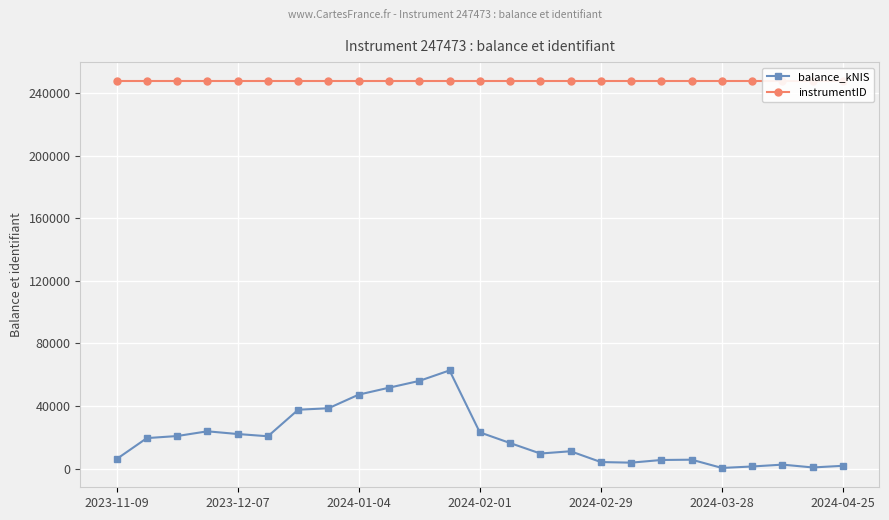

True or false: balance_kNIS has more than 2 interior local peaks.

True